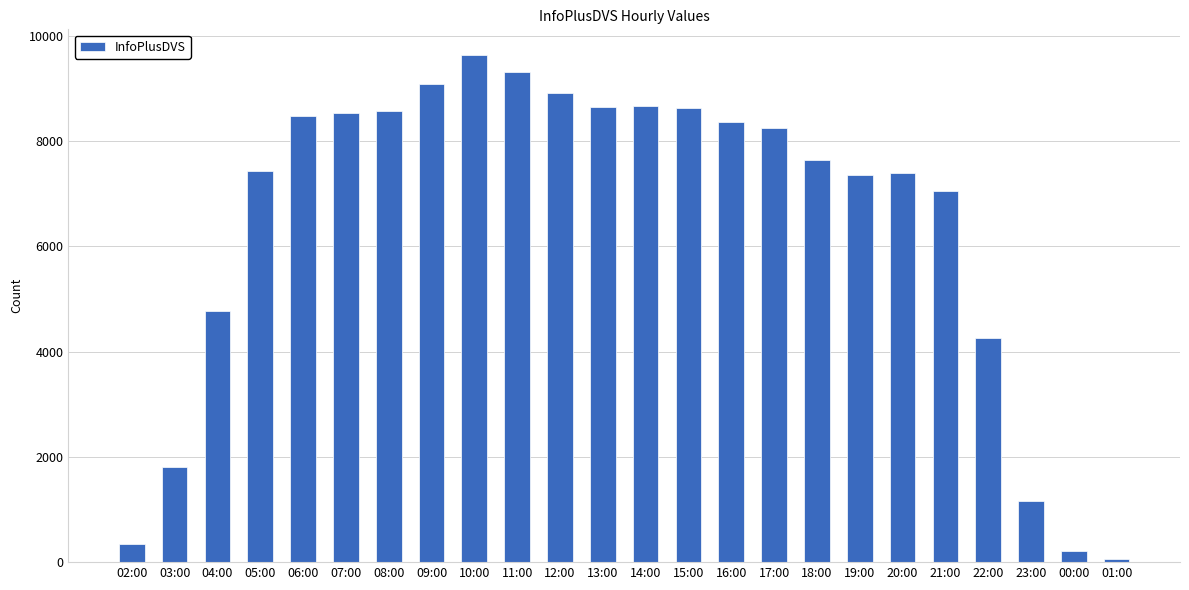

What is the label of the 6th bar from the left?

07:00